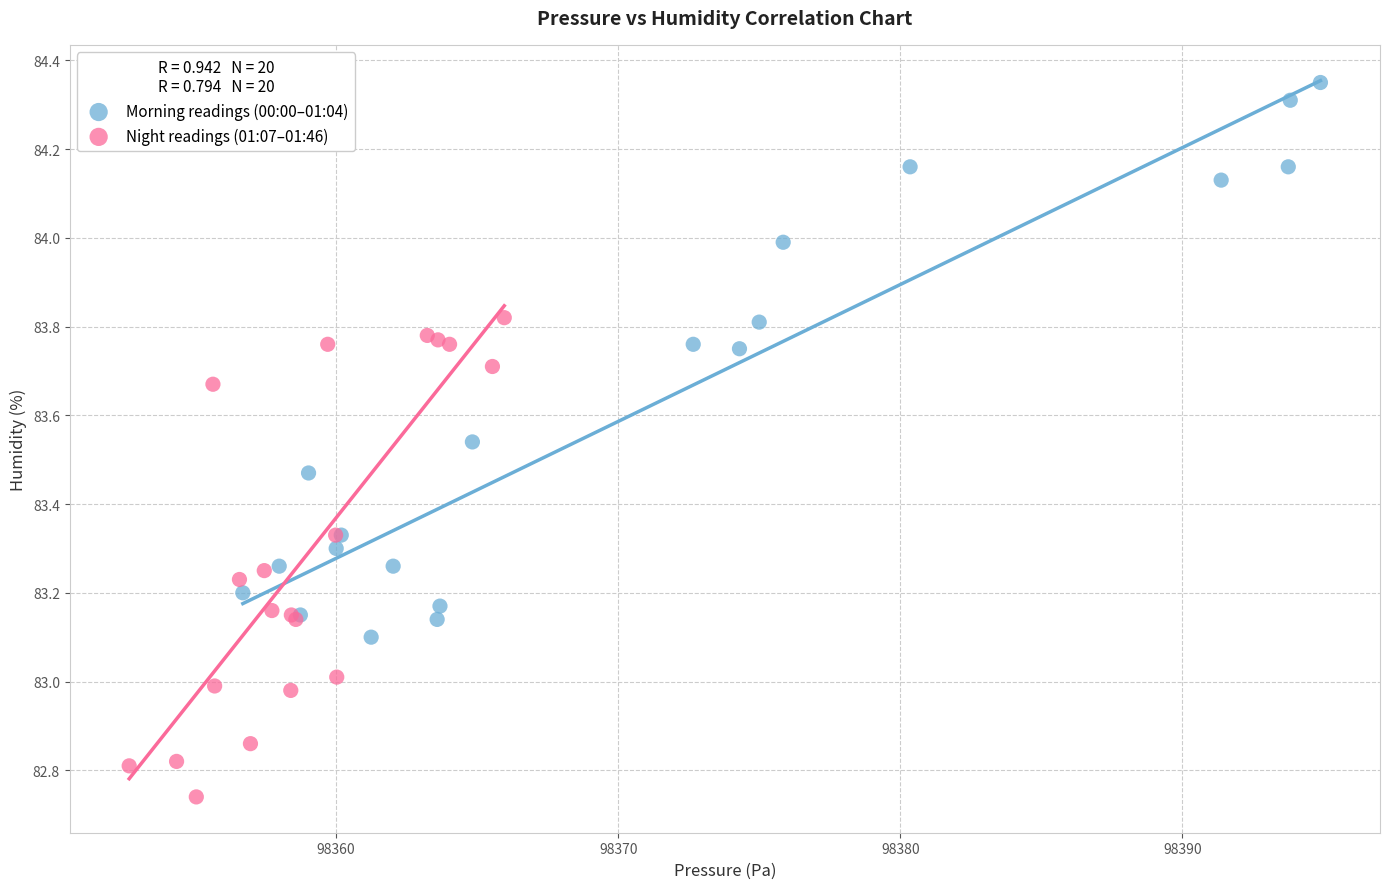

Which series contains the lowest Y value?

Night readings (01:07–01:46)